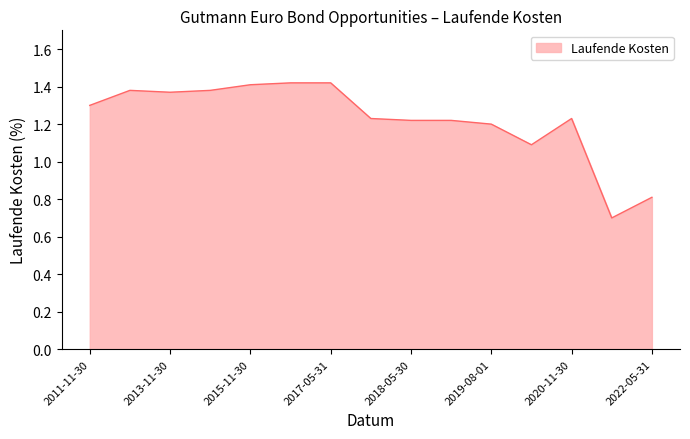

What is the smallest value displayed?

0.7